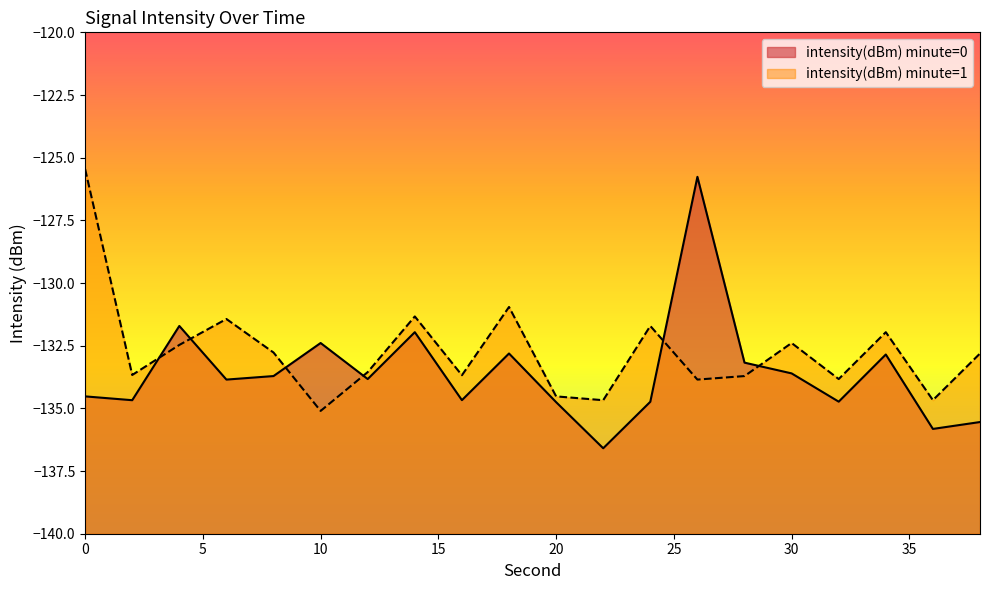

What is the average value?

-133.6